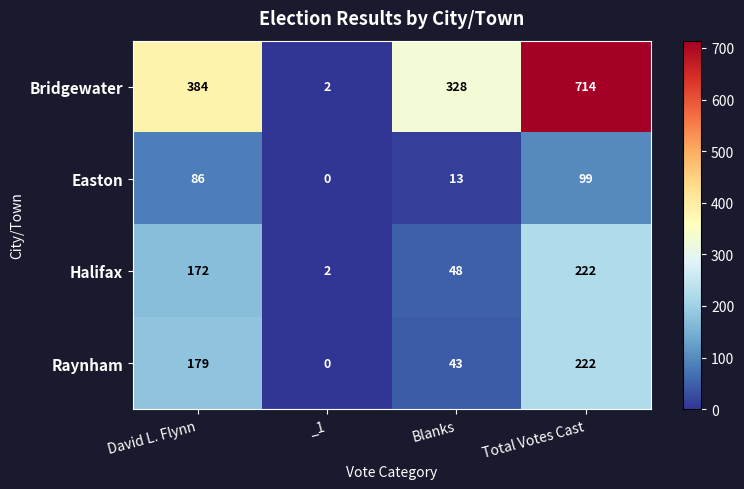

What is the approximate value of Raynham at David L. Flynn, to the nearest 10?

180